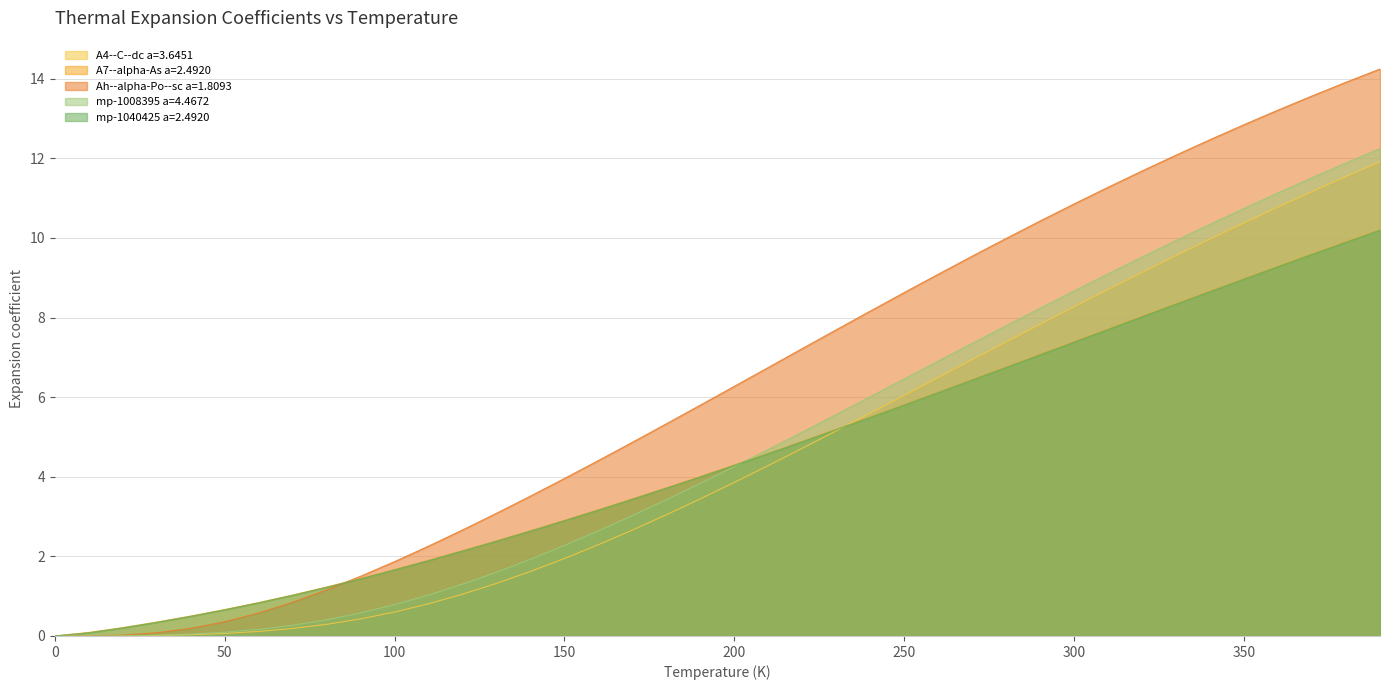

True or false: mp-1040425 a=2.4920 and Ah--alpha-Po--sc a=1.8093 cross at least once.

True